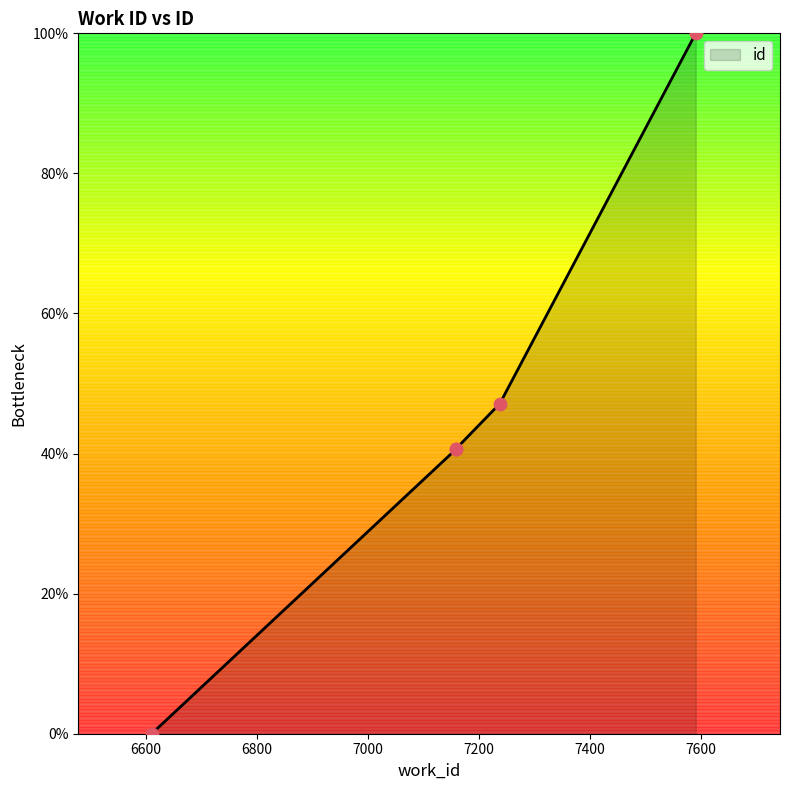

Which has a higher value, 7159 or 7159?

7159